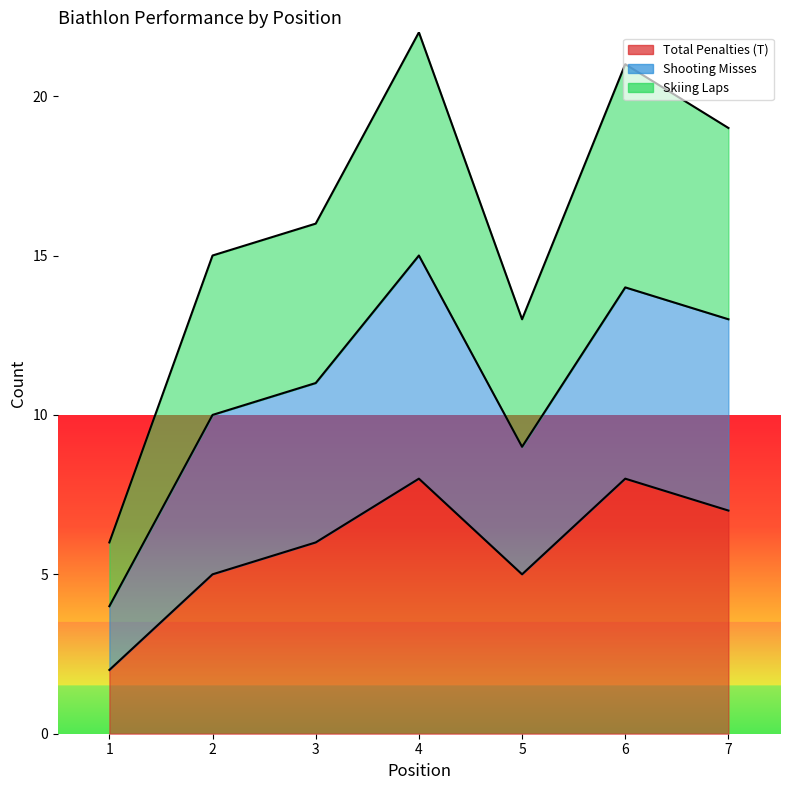

The value of Shooting Misses at 4 is 15. True or false?

True